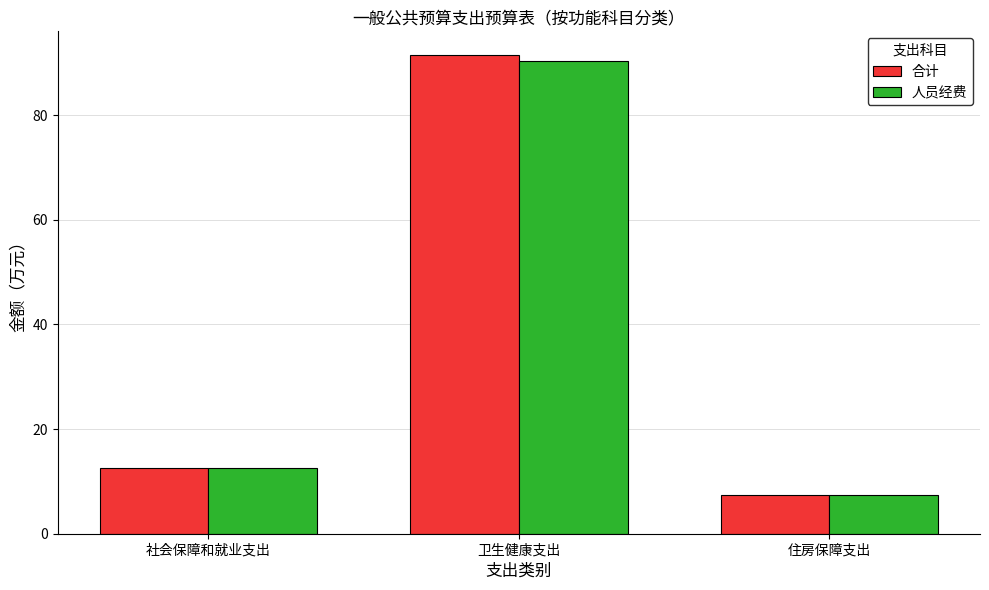

What is the sum of the 合计 values at 住房保障支出 and 社会保障和就业支出?

19.9